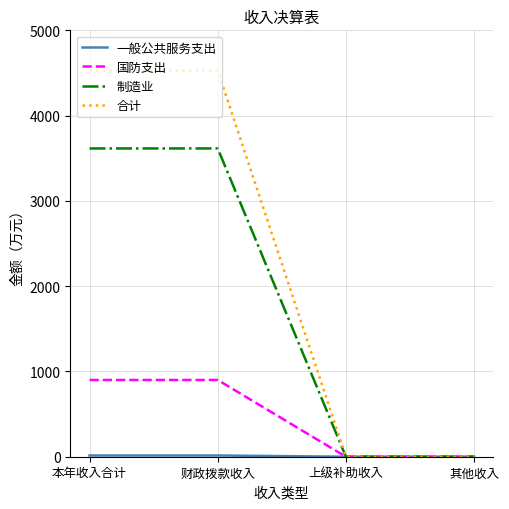

The 合计 series shows 3084.6 at 其他收入. True or false?

False